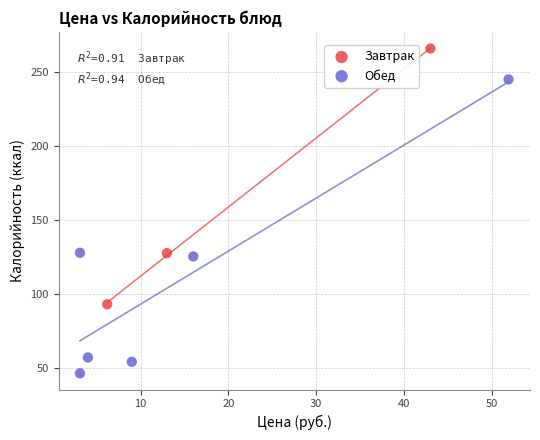

Which series contains the highest Y value?

Завтрак